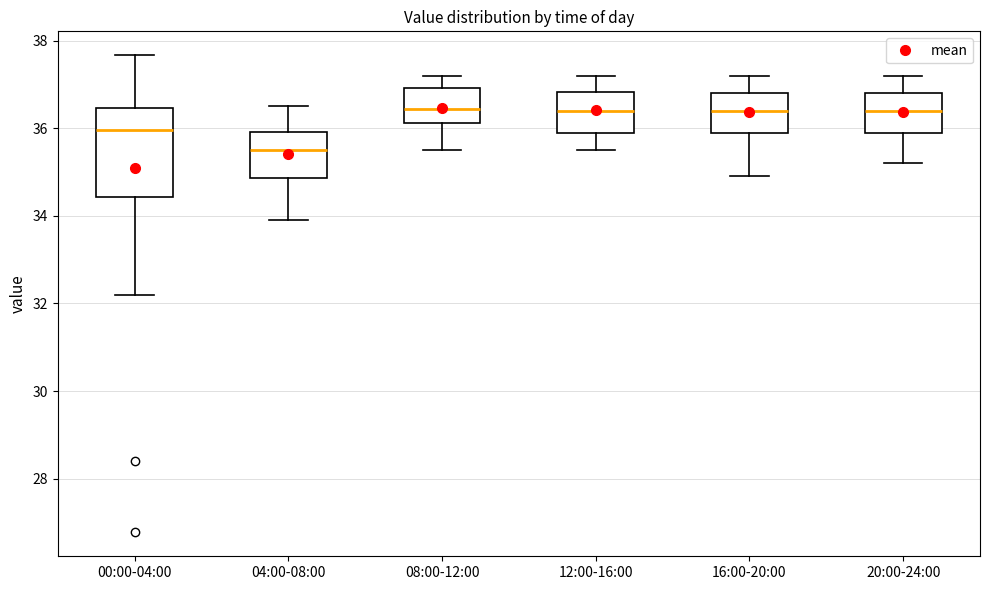

Which box is the tallest, from its lower edge to its upper edge?

00:00-04:00